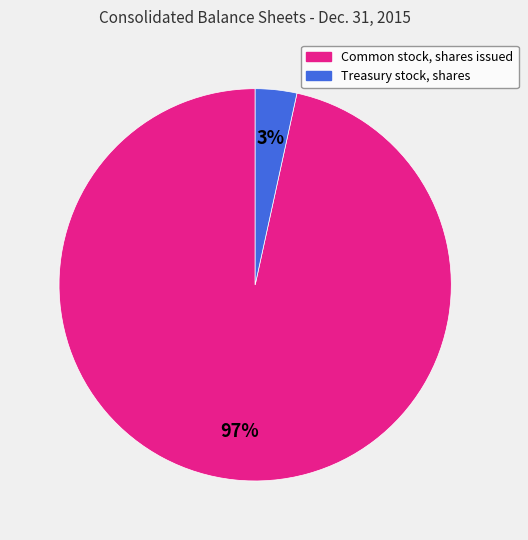

Which category has the biggest portion of the pie?

Common stock, shares issued